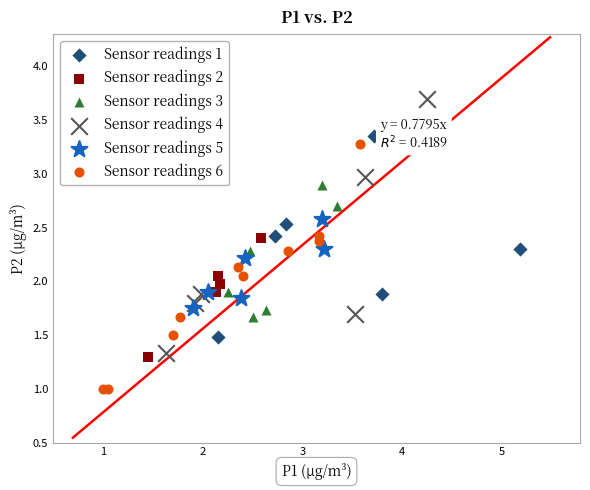

Which series contains the lowest Y value?

Sensor readings 6